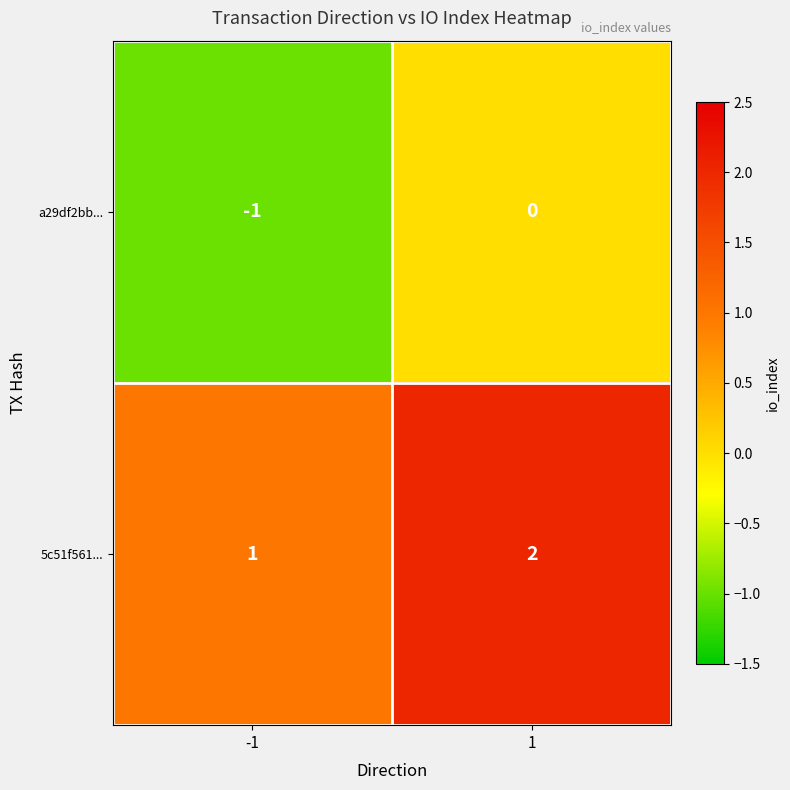

Reading right to left, transcribe all the data shown in this chart.

a29df2bb...: 0	-1
5c51f561...: 2	1